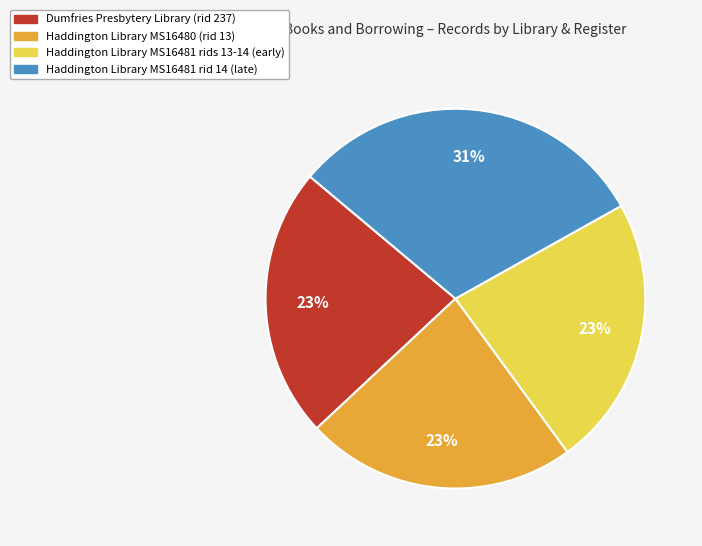

Does any single category account for the majority?

No